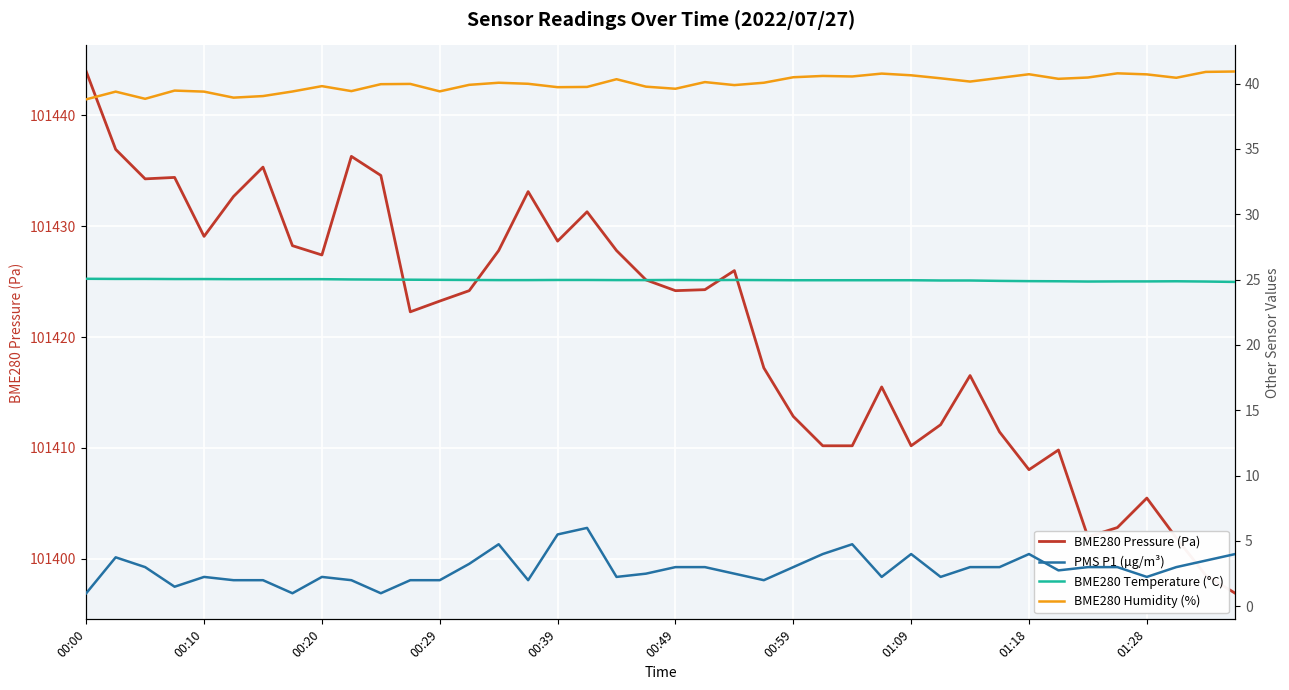

True or false: PMS P1 (µg/m³) and BME280 Temperature (°C) cross at least once.

False